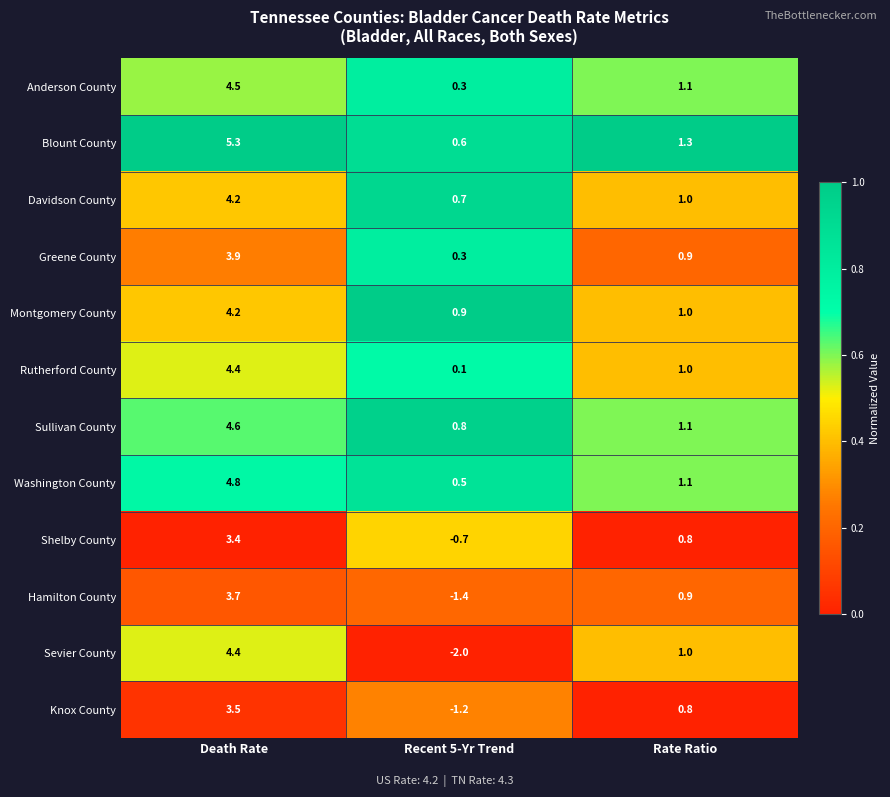

How many series are shown in this chart?

12